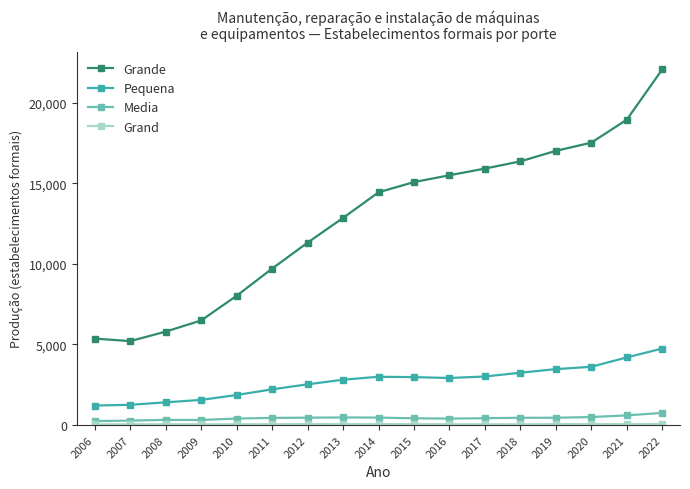

Which label corresponds to the largest value in the chart?

2022